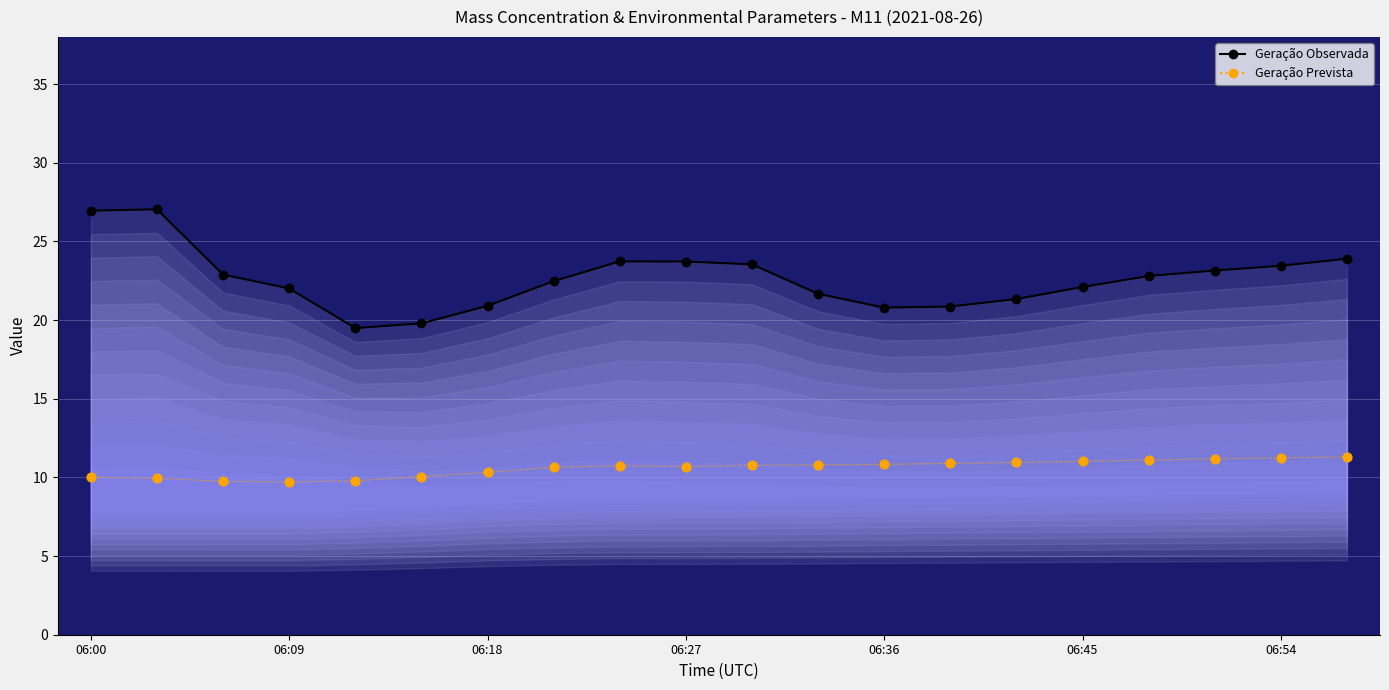

Is the value of Geração Prevista at 12 greater than the value of Geração Observada at 17?

No